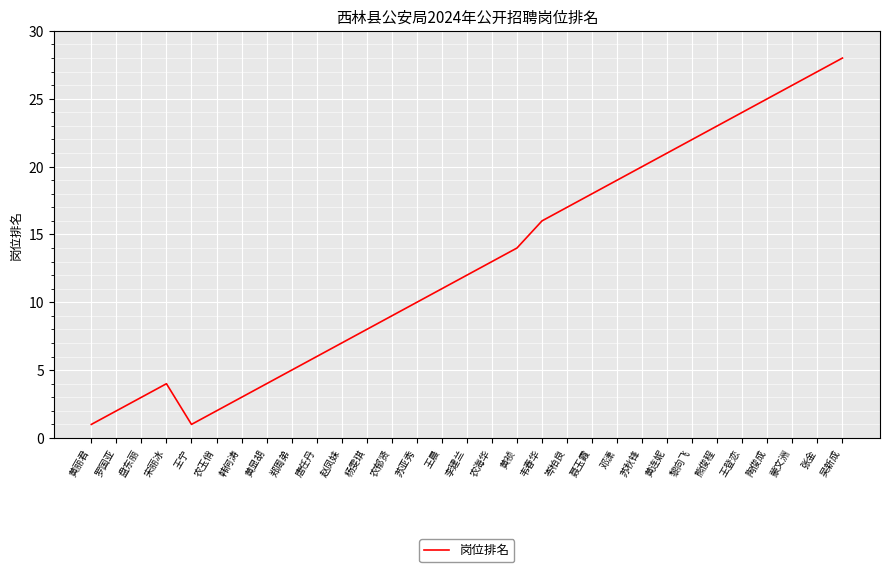

What is the approximate value at 唐任丹, to the nearest 10?

10